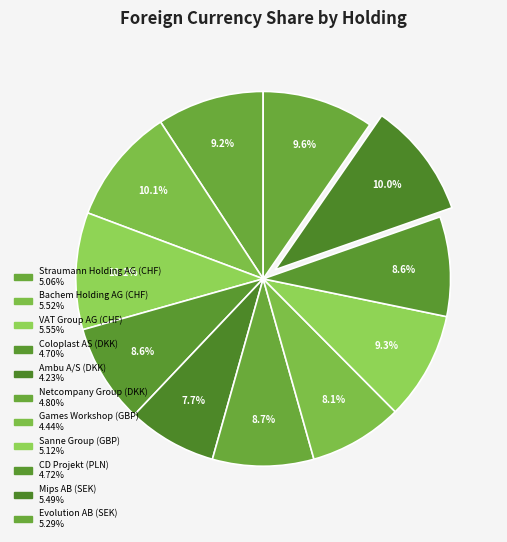

How many slices are in this pie chart?

11